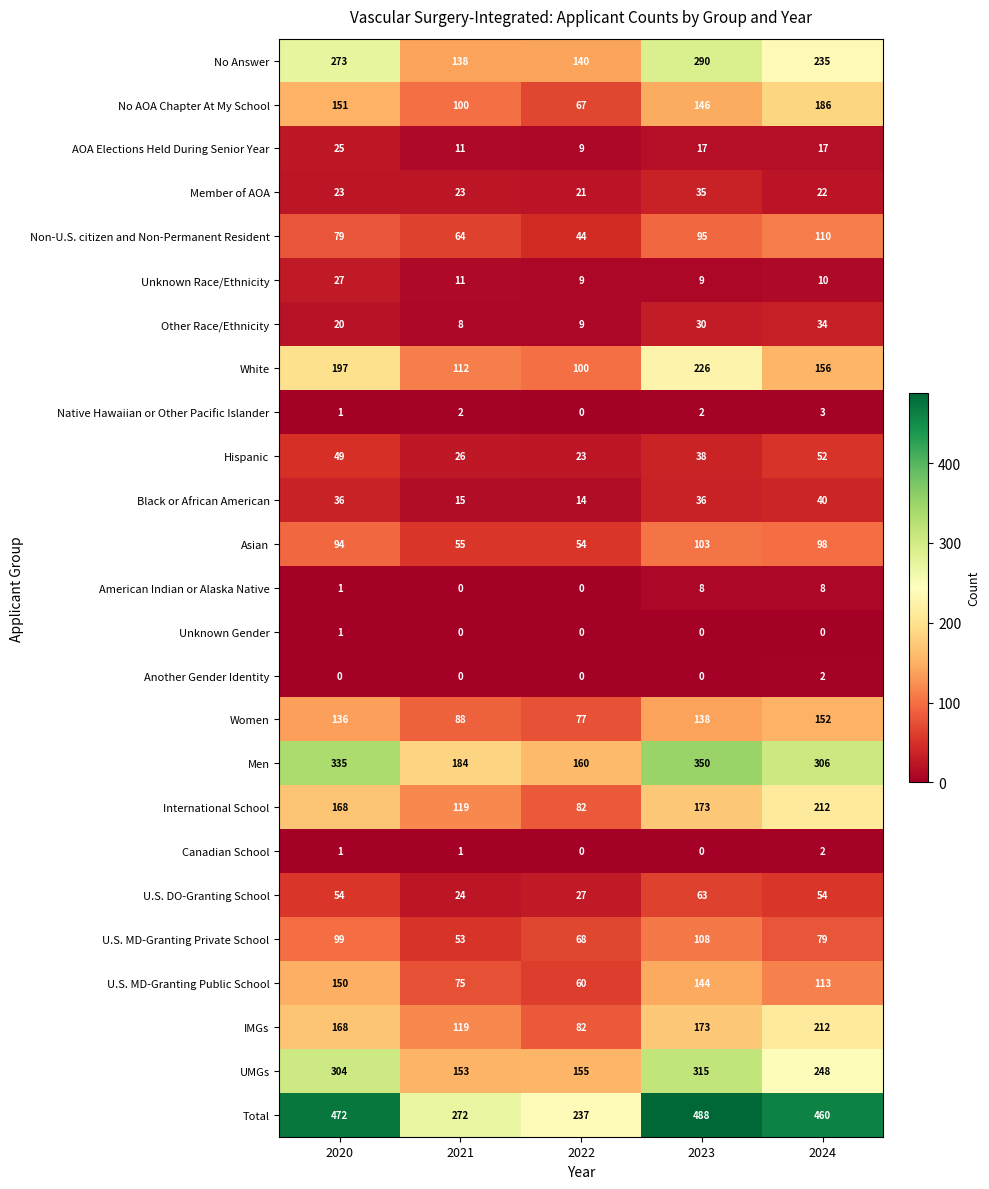

At how many categories does at least one series exceed 280?

3